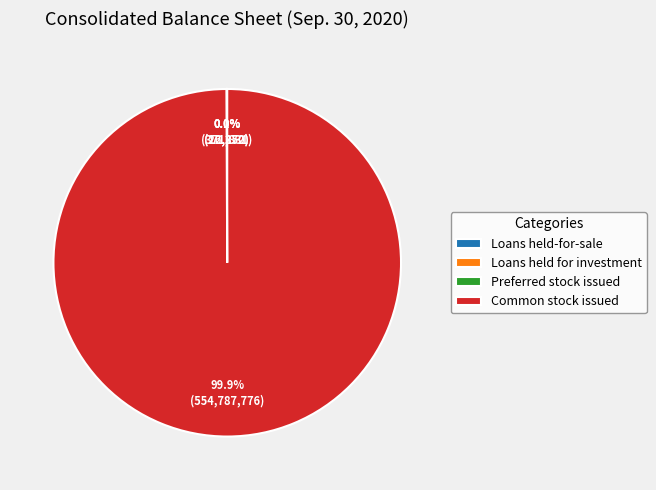

Is there a majority slice in this chart?

Yes